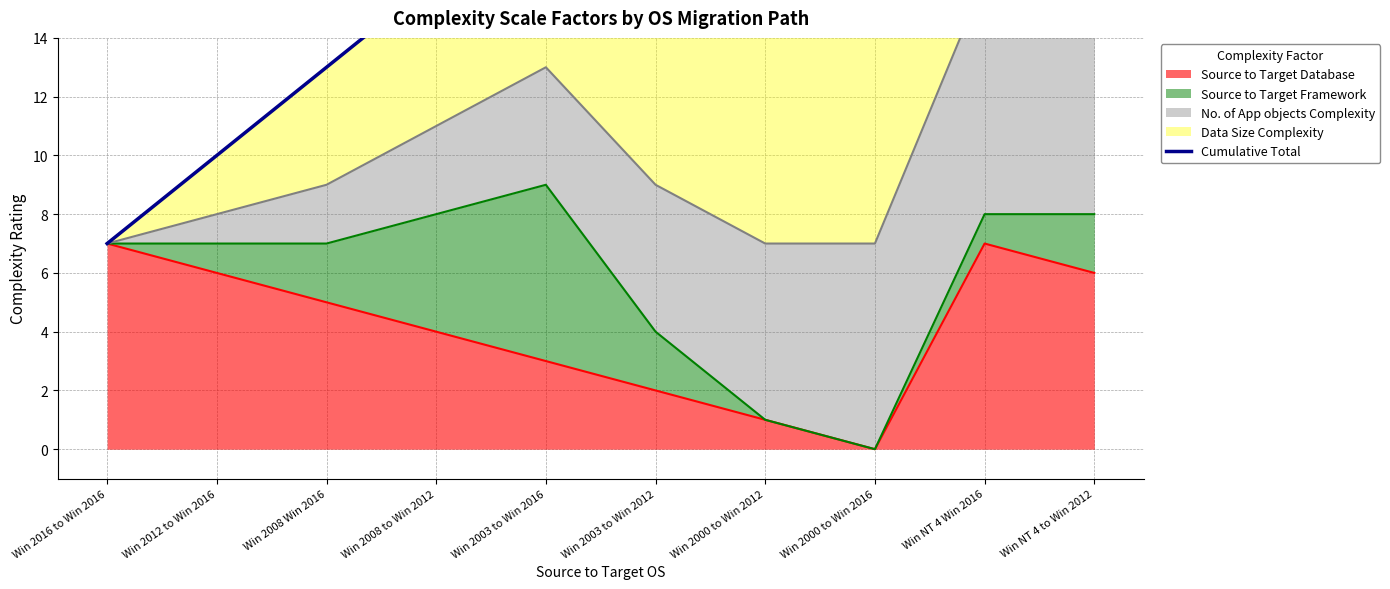

Rank the categories by value from lowest to highest.

Win 2016 to Win 2016, Win 2012 to Win 2016, Win 2008 Win 2016, Win 2008 to Win 2012, Win NT 4 Win 2016, Win 2003 to Win 2012, Win 2000 to Win 2012, Win 2000 to Win 2016, Win NT 4 to Win 2012, Win 2003 to Win 2016